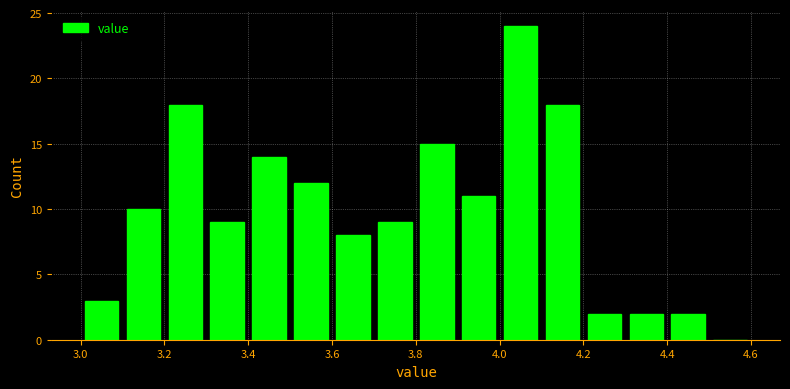

Reading left to right, transcribe this chart: for each bar, give the range it covers on the x-axis and its height. The values are not printed on the chart, so give them approximately, as read against the axis.

3.0 to 3.1: 3
3.1 to 3.2: 10
3.2 to 3.3: 18
3.3 to 3.4: 9
3.4 to 3.5: 14
3.5 to 3.6: 12
3.6 to 3.7: 8
3.7 to 3.8: 9
3.8 to 3.9: 15
3.9 to 4.0: 11
4.0 to 4.1: 24
4.1 to 4.2: 18
4.2 to 4.3: 2
4.3 to 4.4: 2
4.4 to 4.5: 2
4.5 to 4.6: 0